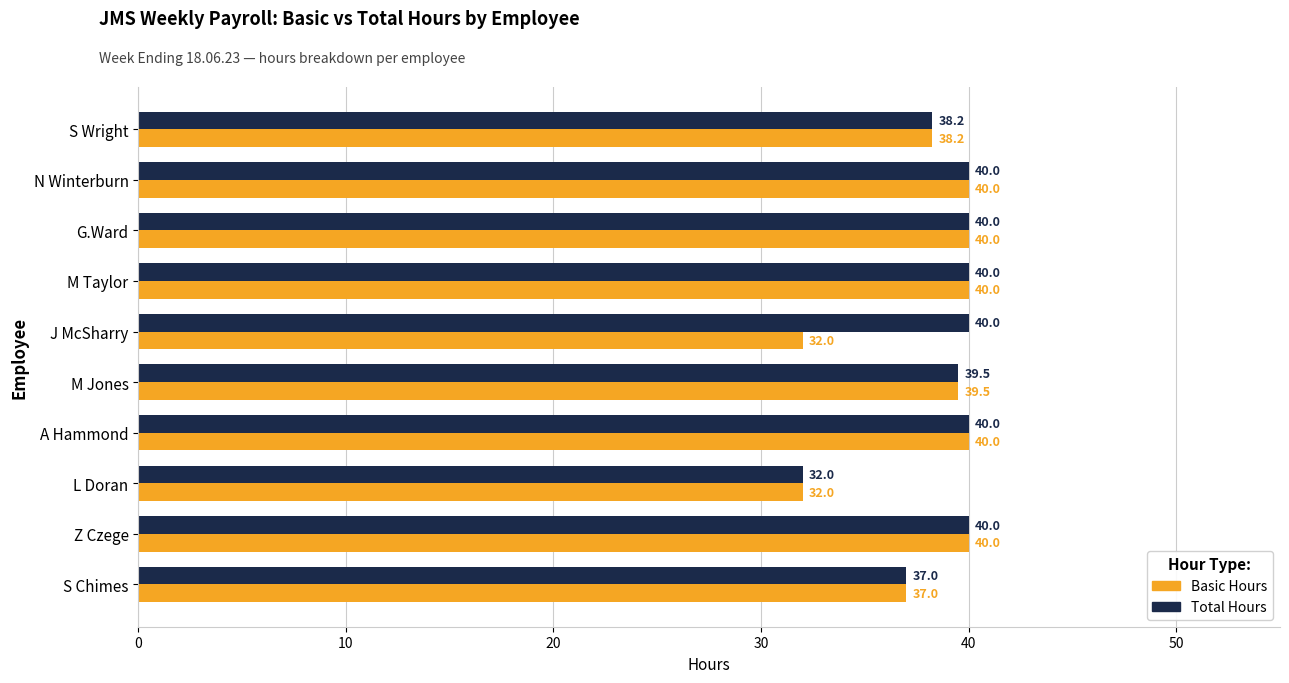

What is the sum of all Basic Hours values?

378.8